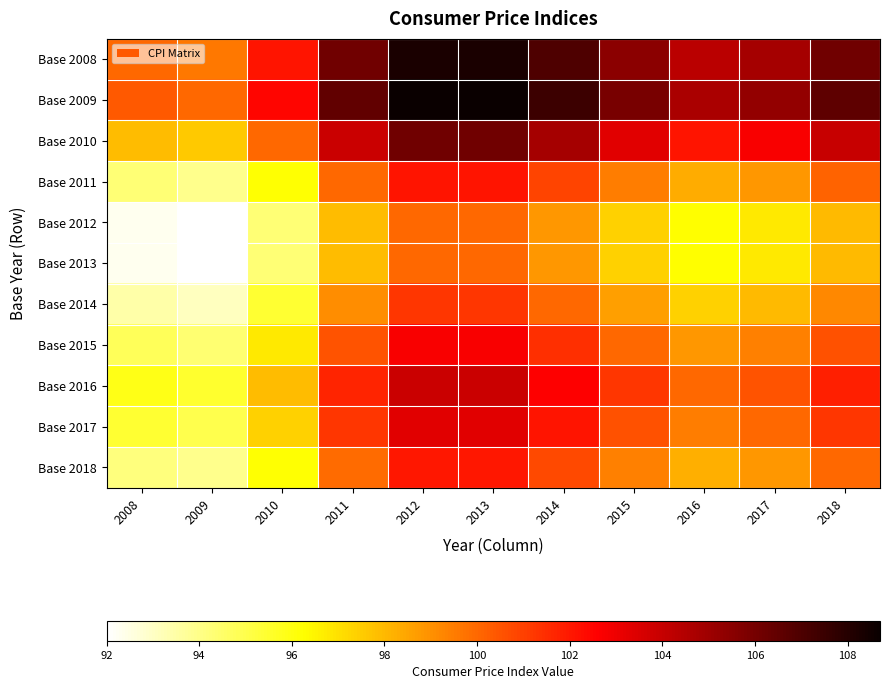

Reading left to right, transcribe all the data shown in this chart.

Base 2008: 2008=100.0	2009=99.6	2010=102.1	2011=106.1	2012=108.3	2013=108.3	2014=107.0	2015=105.5	2016=104.3	2017=104.8	2018=106.1
Base 2009: 2008=100.4	2009=100.0	2010=102.5	2011=106.5	2012=108.7	2013=108.7	2014=107.4	2015=105.9	2016=104.7	2017=105.3	2018=106.6
Base 2010: 2008=97.9	2009=97.6	2010=100.0	2011=103.9	2012=106.1	2013=106.1	2014=104.8	2015=103.3	2016=102.1	2017=102.7	2018=104.0
Base 2011: 2008=94.3	2009=93.9	2010=96.2	2011=100.0	2012=102.1	2013=102.1	2014=100.9	2015=99.5	2016=98.3	2017=98.8	2018=100.1
Base 2012: 2008=92.3	2009=92.0	2010=94.3	2011=97.9	2012=100.0	2013=100.0	2014=98.8	2015=97.4	2016=96.3	2017=96.8	2018=98.0
Base 2013: 2008=92.3	2009=92.0	2010=94.3	2011=97.9	2012=100.0	2013=100.0	2014=98.8	2015=97.4	2016=96.3	2017=96.8	2018=98.0
Base 2014: 2008=93.5	2009=93.1	2010=95.4	2011=99.1	2012=101.2	2013=101.2	2014=100.0	2015=98.6	2016=97.4	2017=98.0	2018=99.2
Base 2015: 2008=94.8	2009=94.4	2010=96.8	2011=100.5	2012=102.7	2013=102.7	2014=101.4	2015=100.0	2016=98.8	2017=99.4	2018=100.6
Base 2016: 2008=95.9	2009=95.5	2010=97.9	2011=101.7	2012=103.9	2013=103.9	2014=102.6	2015=101.2	2016=100.0	2017=100.5	2018=101.8
Base 2017: 2008=95.4	2009=95.0	2010=97.4	2011=101.2	2012=103.3	2013=103.3	2014=102.1	2015=100.6	2016=99.5	2017=100.0	2018=101.2
Base 2018: 2008=94.2	2009=93.9	2010=96.2	2011=99.9	2012=102.0	2013=102.0	2014=100.8	2015=99.4	2016=98.2	2017=98.8	2018=100.0